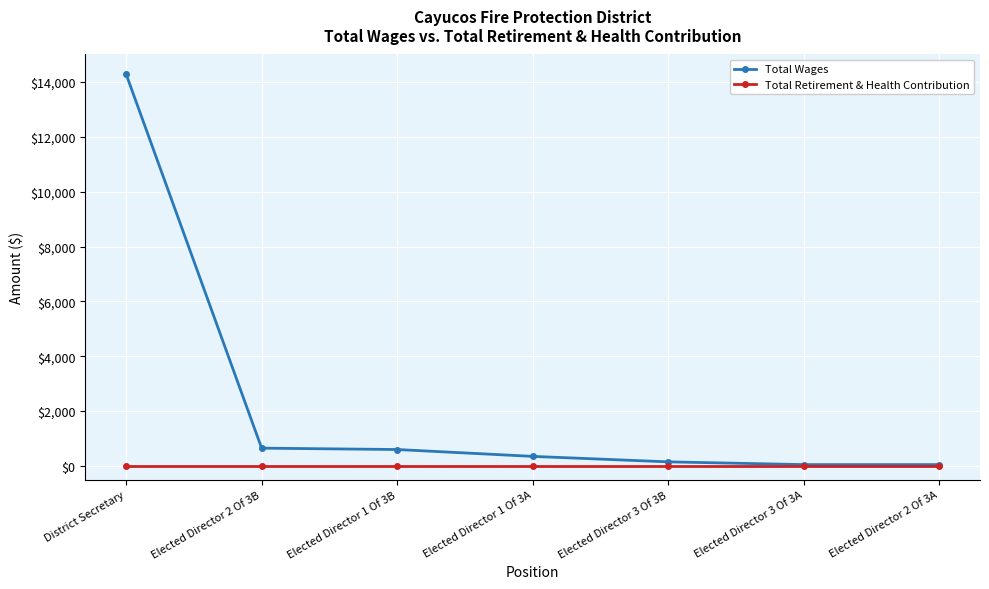

Which series changed the most between District Secretary and Elected Director 2 Of 3B?

Total Wages